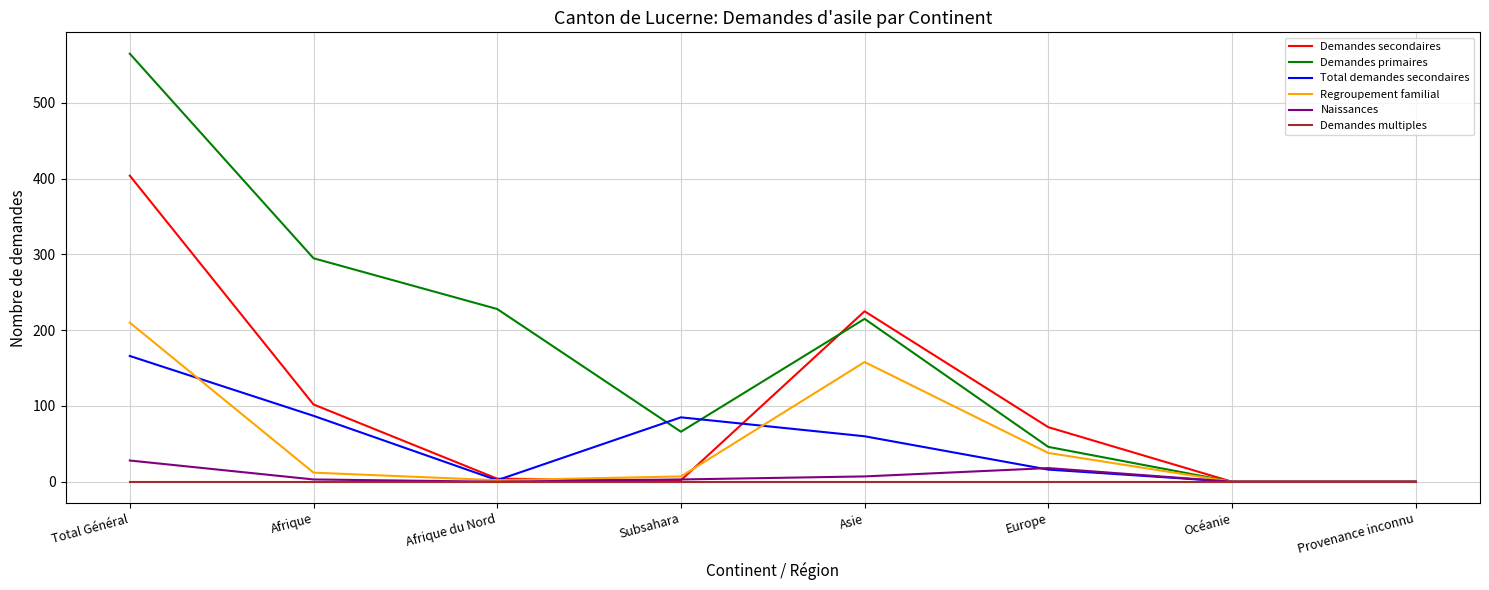

True or false: Regroupement familial has a value of 80 at Provenance inconnu.

False